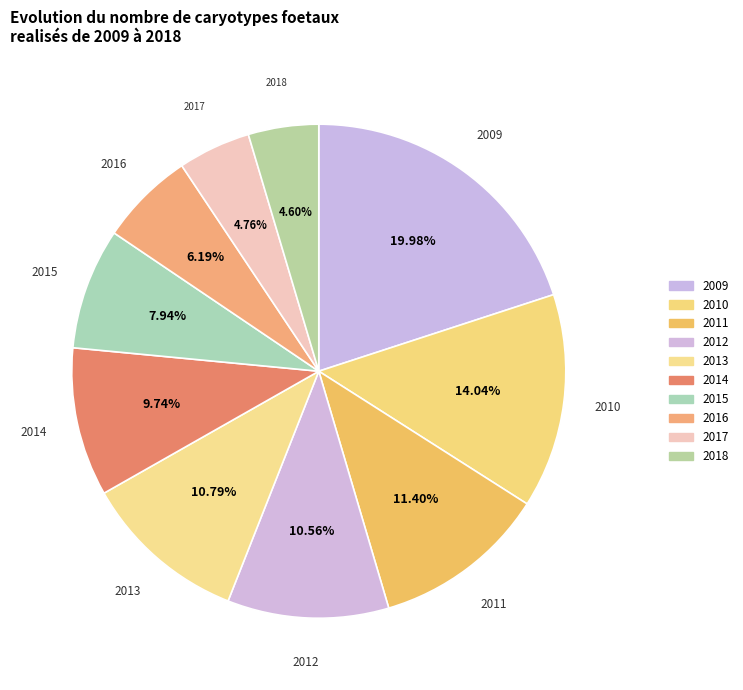

To the nearest percent, what percentage of the pie is 2015?

8%